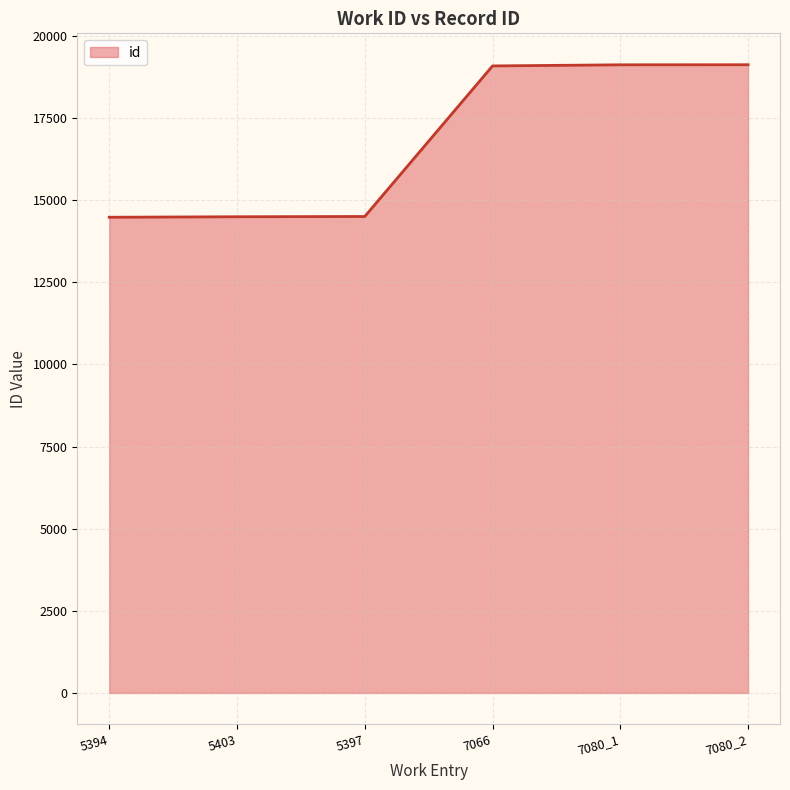

True or false: the data has more than 2 interior local peaks.

False